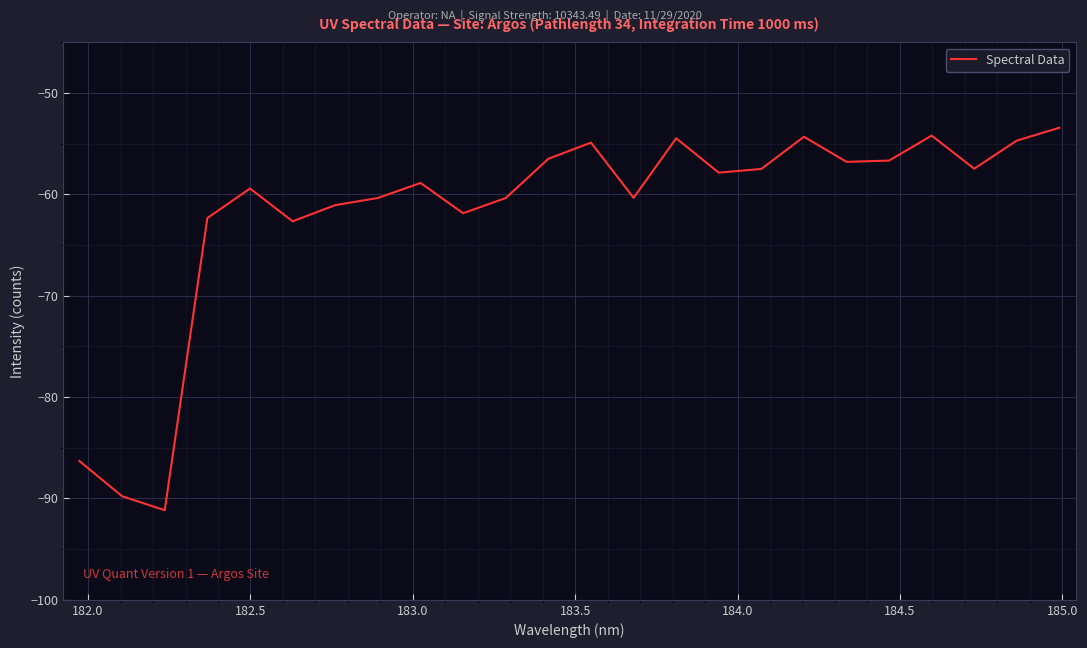

What is the minimum value shown in the chart?

-91.2